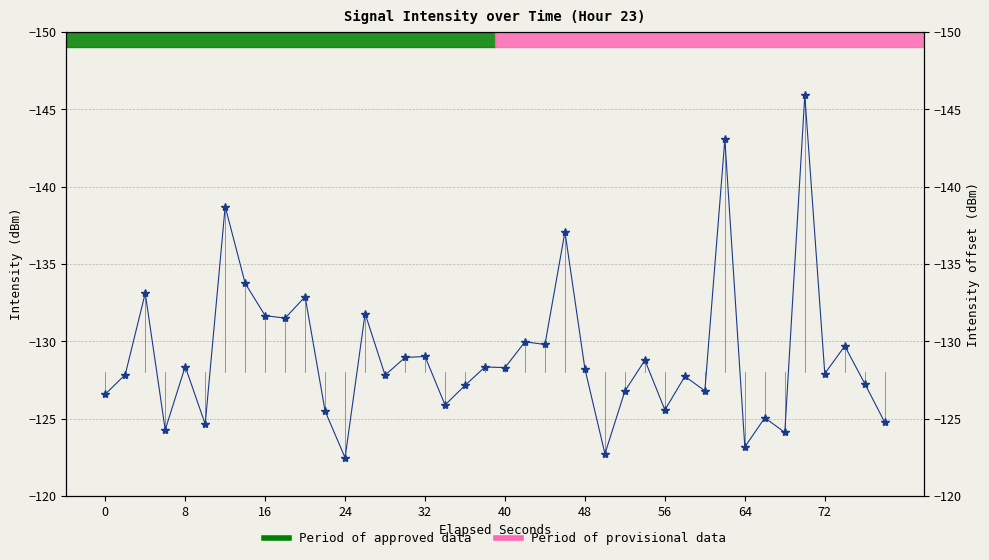

True or false: the data has more than 1 interior local peaks.

True